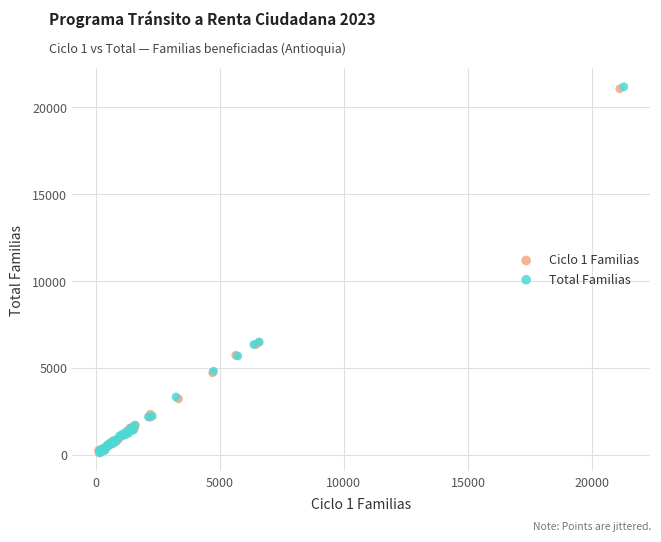

Which series has the largest Y range (max minus min)?

Total Familias